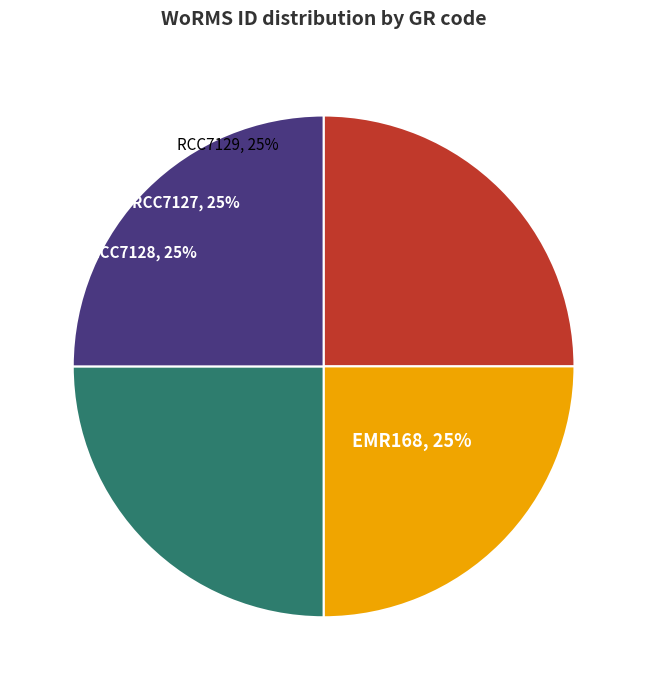

How many segments does this pie chart have?

4